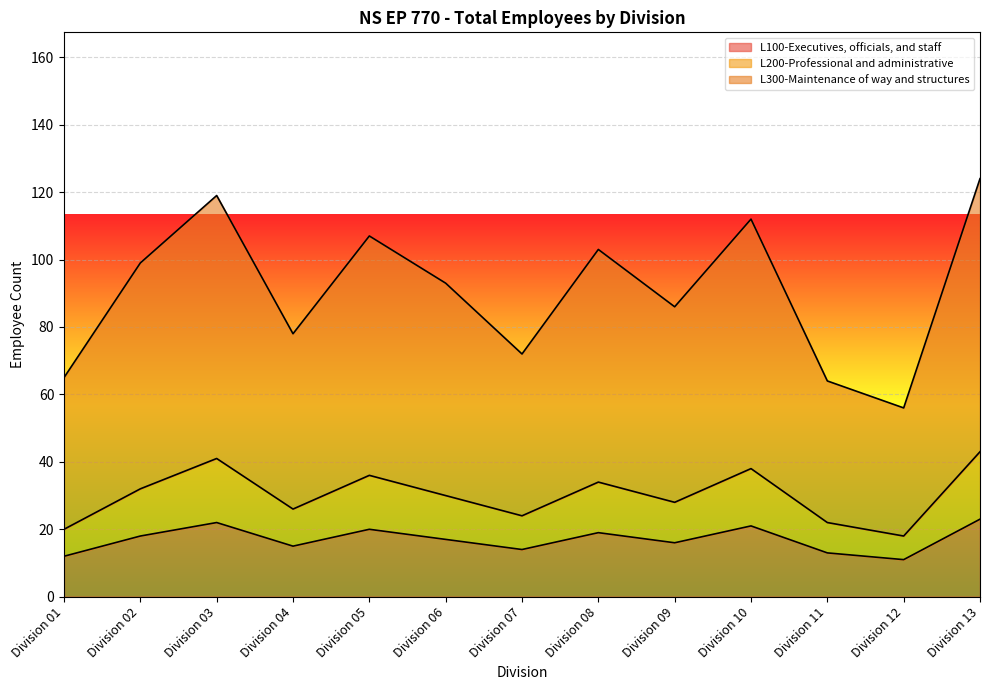

How many lines are shown in the chart?

3